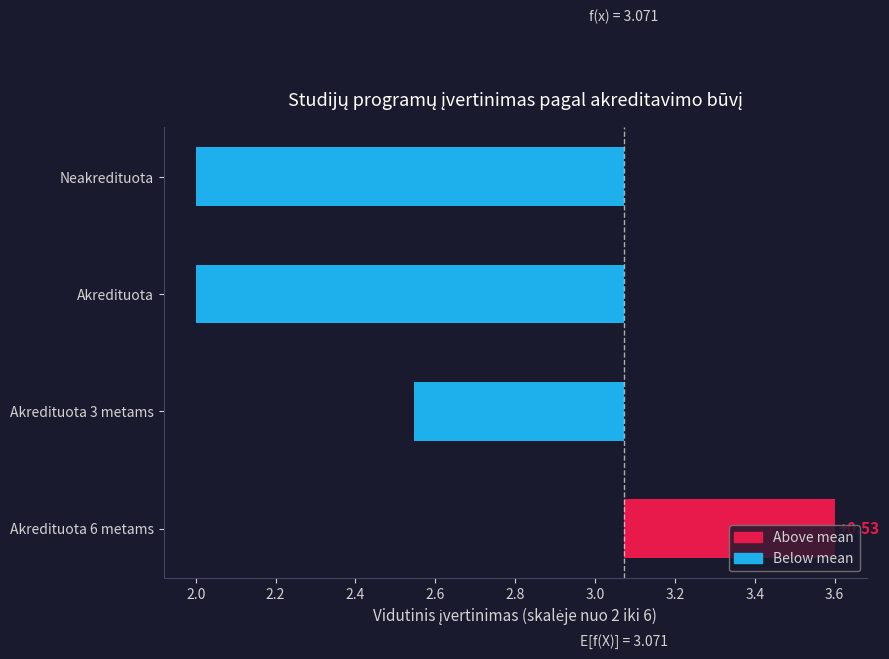

What value does the data have at Neakredituota?

-1.1